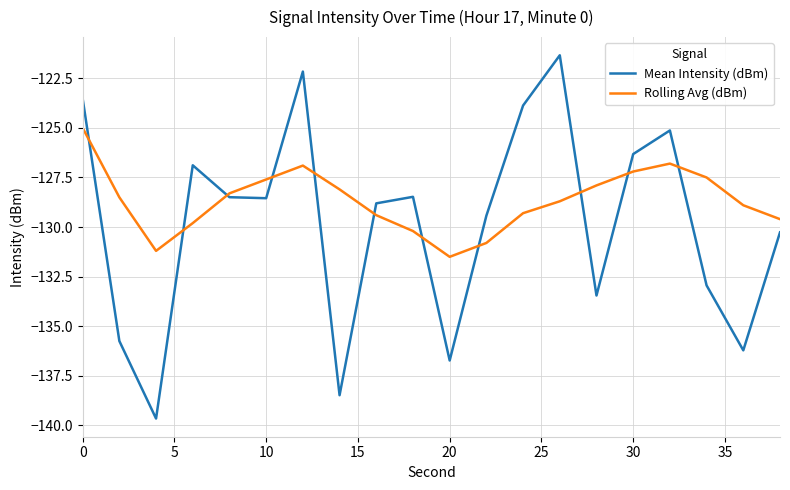

What are all the series names shown in the legend?

Mean Intensity (dBm), Rolling Avg (dBm)